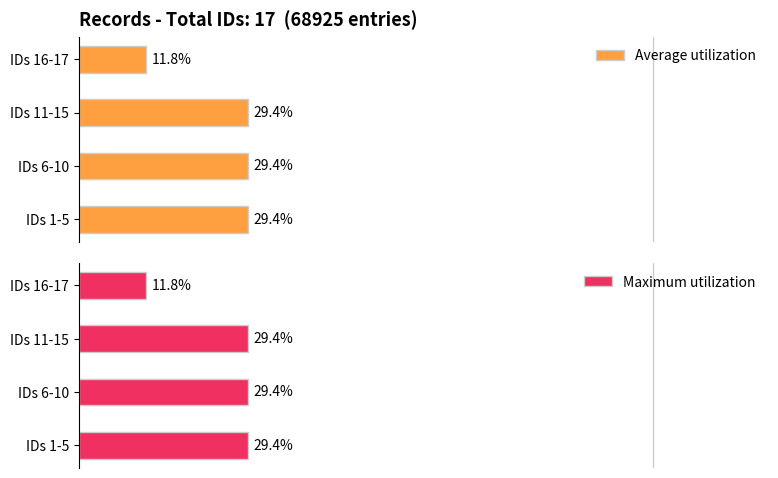

Which series has the largest total across all categories?

Average utilization